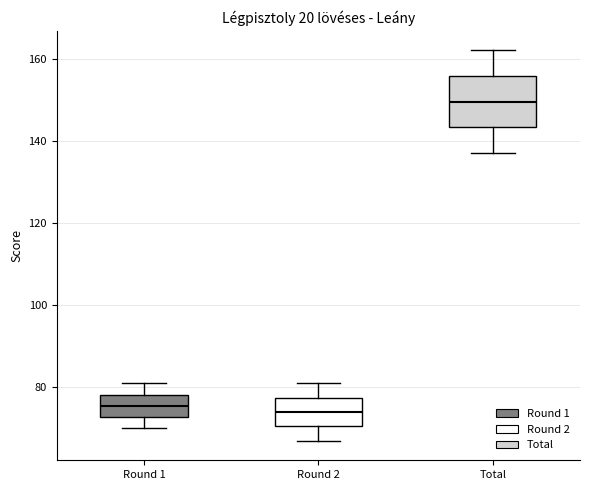

Reading left to right, transcribe this box plot: for each box, give where its median line is, the range the box spans, and where its two whiskers end, as read against the y-axis. The values are not printed on the chart, so give them approximately, as read against the axis.

Round 1: median 76, box 72 to 78, whiskers 70 to 82
Round 2: median 74, box 70 to 78, whiskers 68 to 82
Total: median 150, box 144 to 156, whiskers 138 to 162